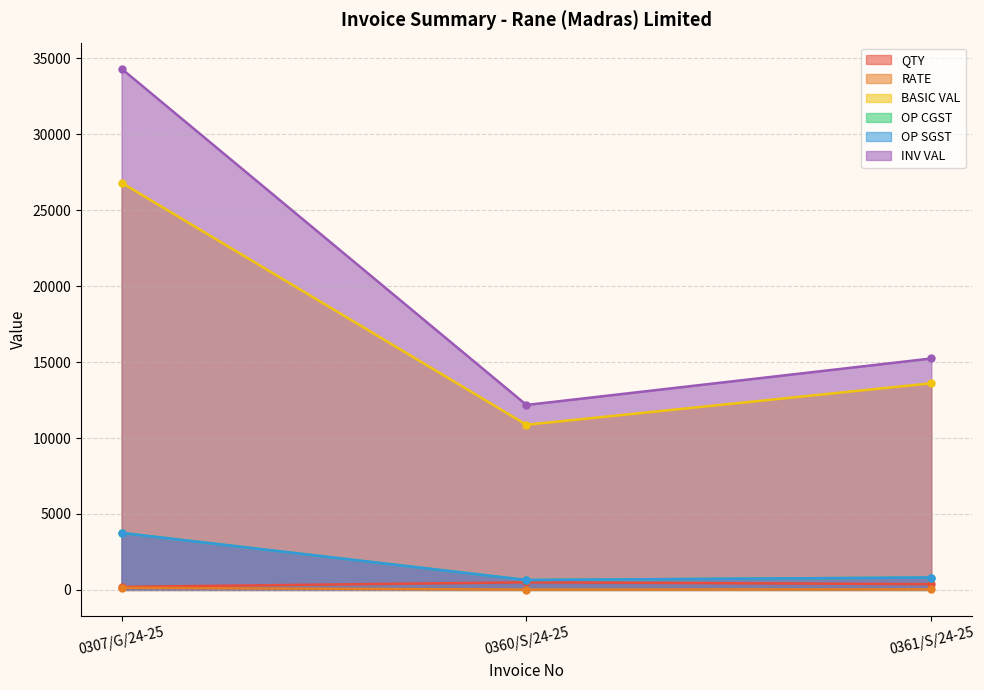

Which series changed the most between 0307/G/24-25 and 0360/S/24-25?

INV VAL